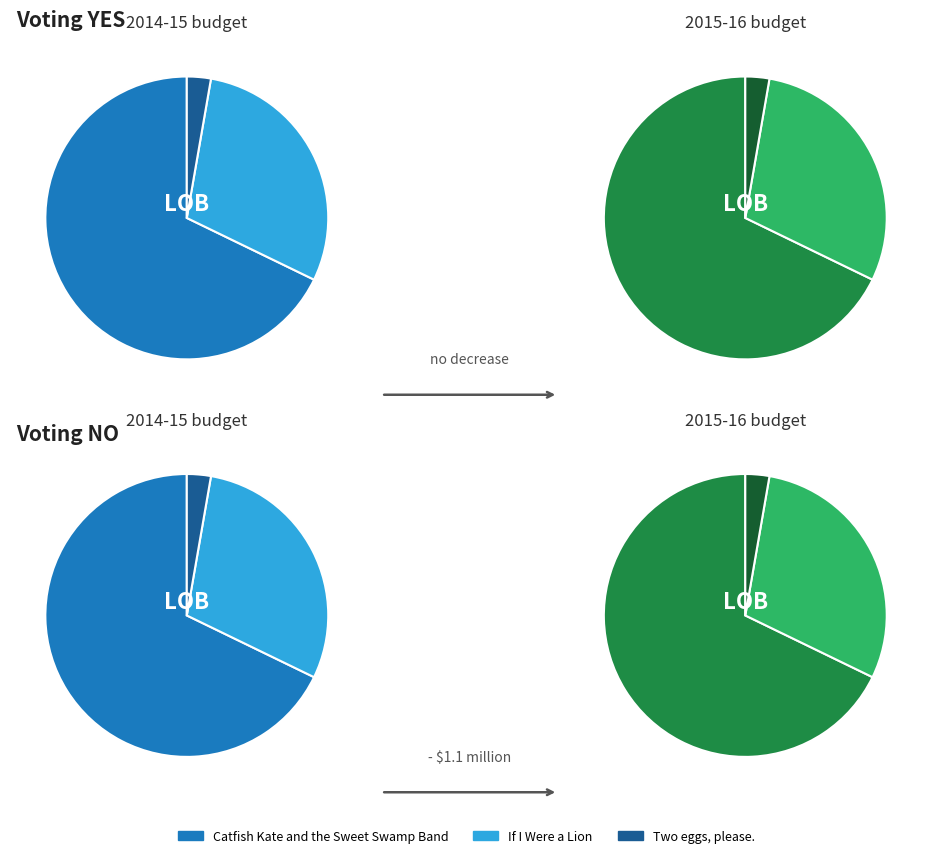

Approximately how many times larger is the value at Catfish Kate (38820937) compared to Two eggs, please. (1568025)?

24.8